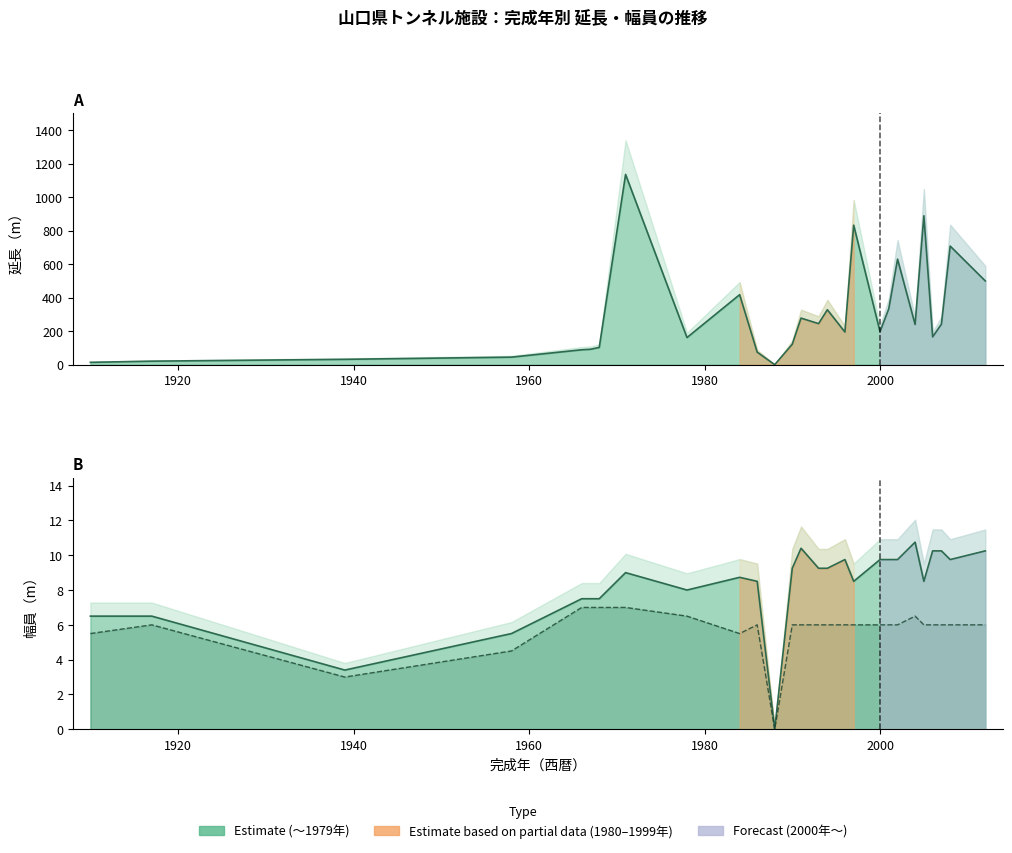

Which has a higher value, 1958 or 2012?

2012